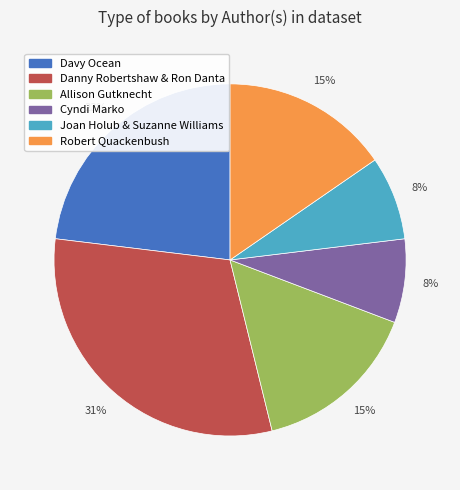

Count the number of slices in the pie.

6